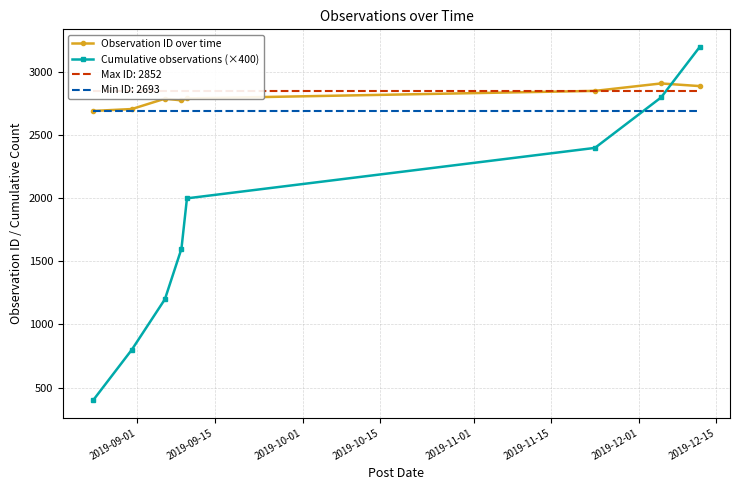

True or false: Observation ID over time and Cumulative observations (×400) cross at least once.

True